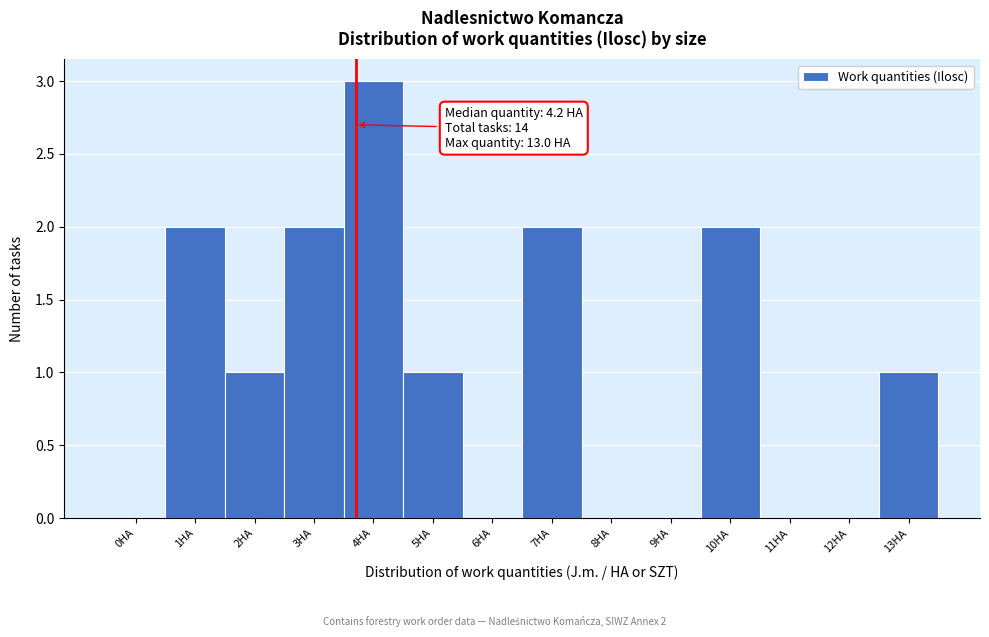

Reading left to right, list all the values displayed in this chart.

0HA=0	1HA=2	2HA=1	3HA=2	4HA=3	5HA=1	6HA=0	7HA=2	8HA=0	9HA=0	10HA=2	11HA=0	12HA=0	13HA=1